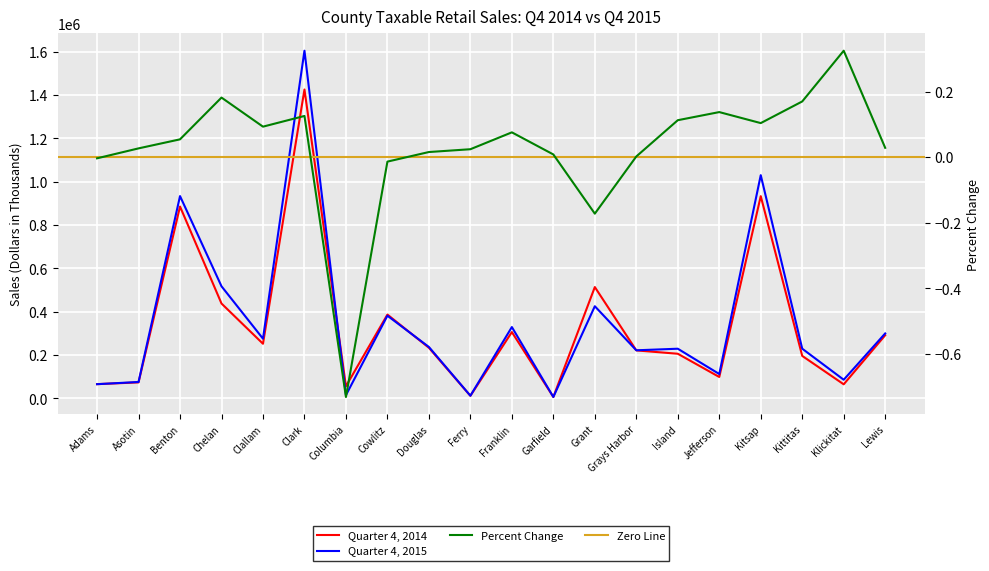

In Quarter 4, 2015, how many points are higher than both neighbors (excluding endpoints)?

7